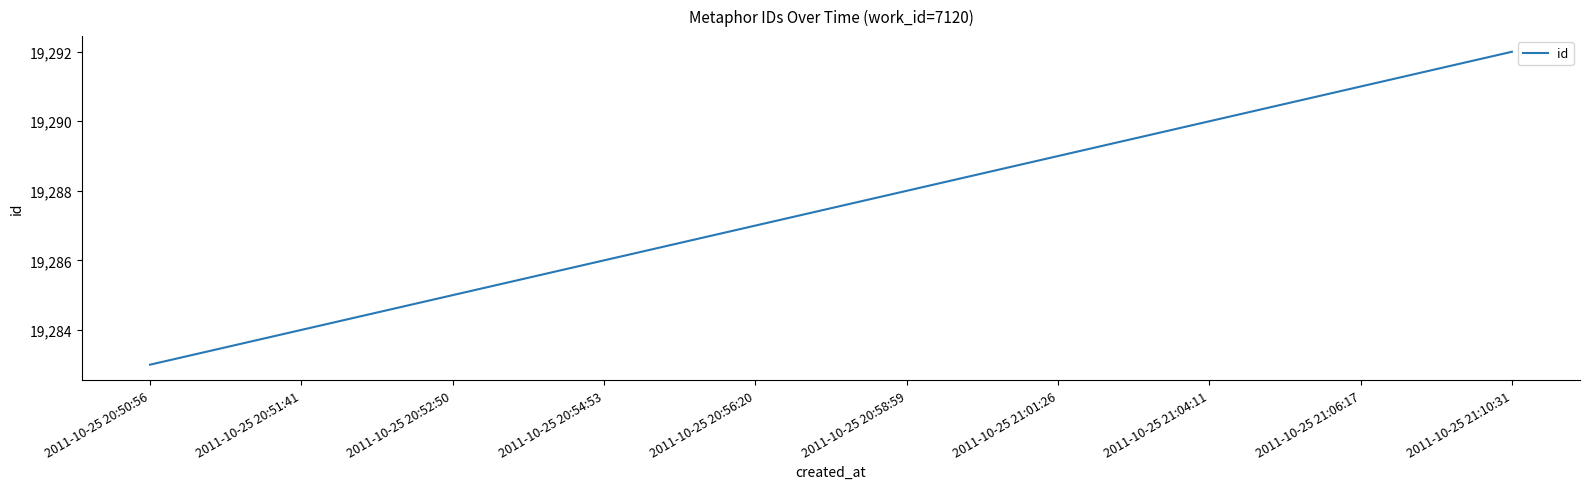

Which category has the highest value across all series?

2011-10-25 21:10:31